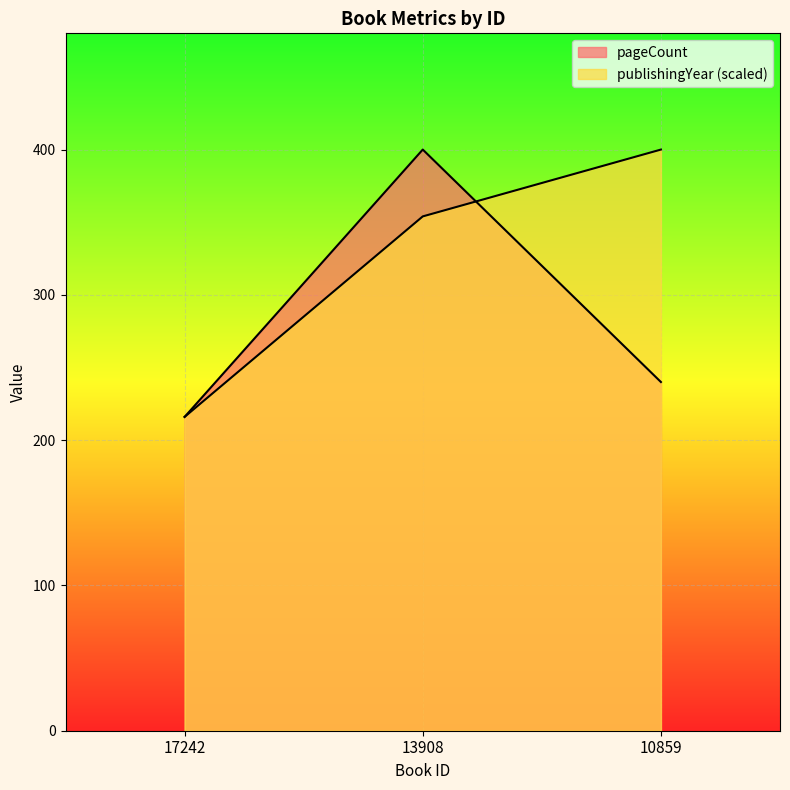

How many lines are shown in the chart?

2